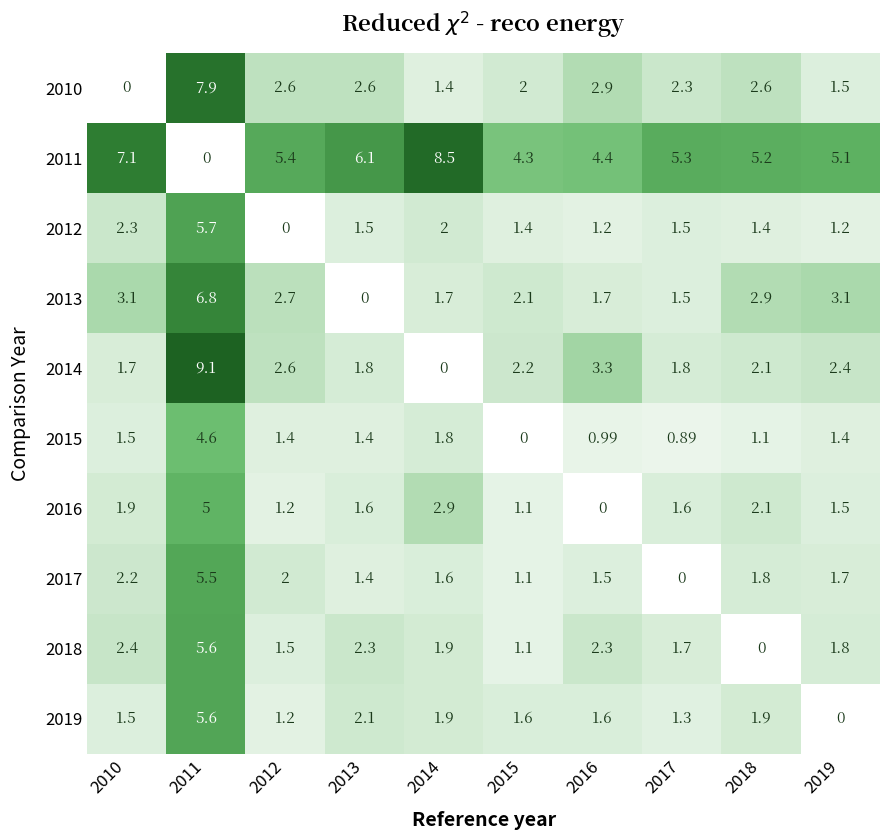

Reading right to left, extract all data points from this chart.

2010: 2019=1.5	2018=2.6	2017=2.3	2016=2.9	2015=2.0	2014=1.4	2013=2.6	2012=2.6	2011=7.9	2010=0.0
2011: 2019=5.1	2018=5.2	2017=5.3	2016=4.4	2015=4.3	2014=8.5	2013=6.1	2012=5.4	2011=0.0	2010=7.1
2012: 2019=1.2	2018=1.4	2017=1.5	2016=1.2	2015=1.4	2014=2.0	2013=1.5	2012=0.0	2011=5.7	2010=2.3
2013: 2019=3.1	2018=2.9	2017=1.5	2016=1.7	2015=2.1	2014=1.7	2013=0.0	2012=2.7	2011=6.8	2010=3.1
2014: 2019=2.4	2018=2.1	2017=1.8	2016=3.3	2015=2.2	2014=0.0	2013=1.8	2012=2.6	2011=9.1	2010=1.7
2015: 2019=1.4	2018=1.1	2017=0.9	2016=1.0	2015=0.0	2014=1.8	2013=1.4	2012=1.4	2011=4.6	2010=1.5
2016: 2019=1.5	2018=2.1	2017=1.6	2016=0.0	2015=1.1	2014=2.9	2013=1.6	2012=1.2	2011=5.0	2010=1.9
2017: 2019=1.7	2018=1.8	2017=0.0	2016=1.5	2015=1.1	2014=1.6	2013=1.4	2012=2.0	2011=5.5	2010=2.2
2018: 2019=1.8	2018=0.0	2017=1.7	2016=2.3	2015=1.1	2014=1.9	2013=2.3	2012=1.5	2011=5.6	2010=2.4
2019: 2019=0.0	2018=1.9	2017=1.3	2016=1.6	2015=1.6	2014=1.9	2013=2.1	2012=1.2	2011=5.6	2010=1.5